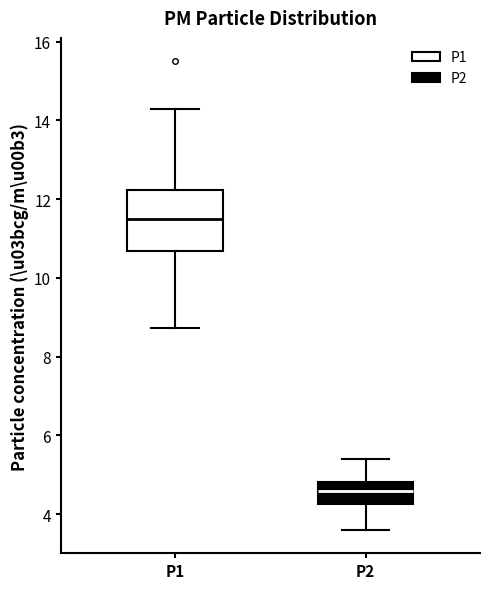

Reading left to right, read every box against the y-axis: the position of its median line, the range the box covers, and the ends of its whiskers. The values are not printed on the chart, so give them approximately, as read against the axis.

P1: median 11.4, box 10.6 to 12.2, whiskers 8.8 to 14.4
P2: median 4.6, box 4.2 to 4.8, whiskers 3.6 to 5.4